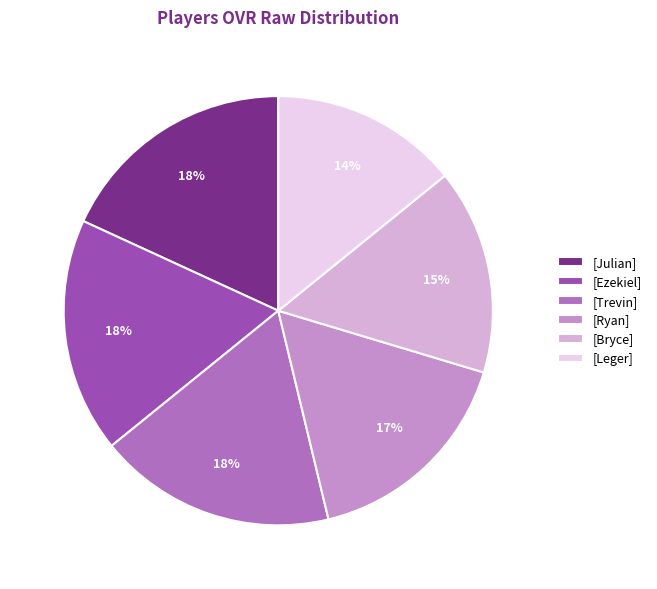

Is the sum of [Trevin] and [Julian] greater than half?

No